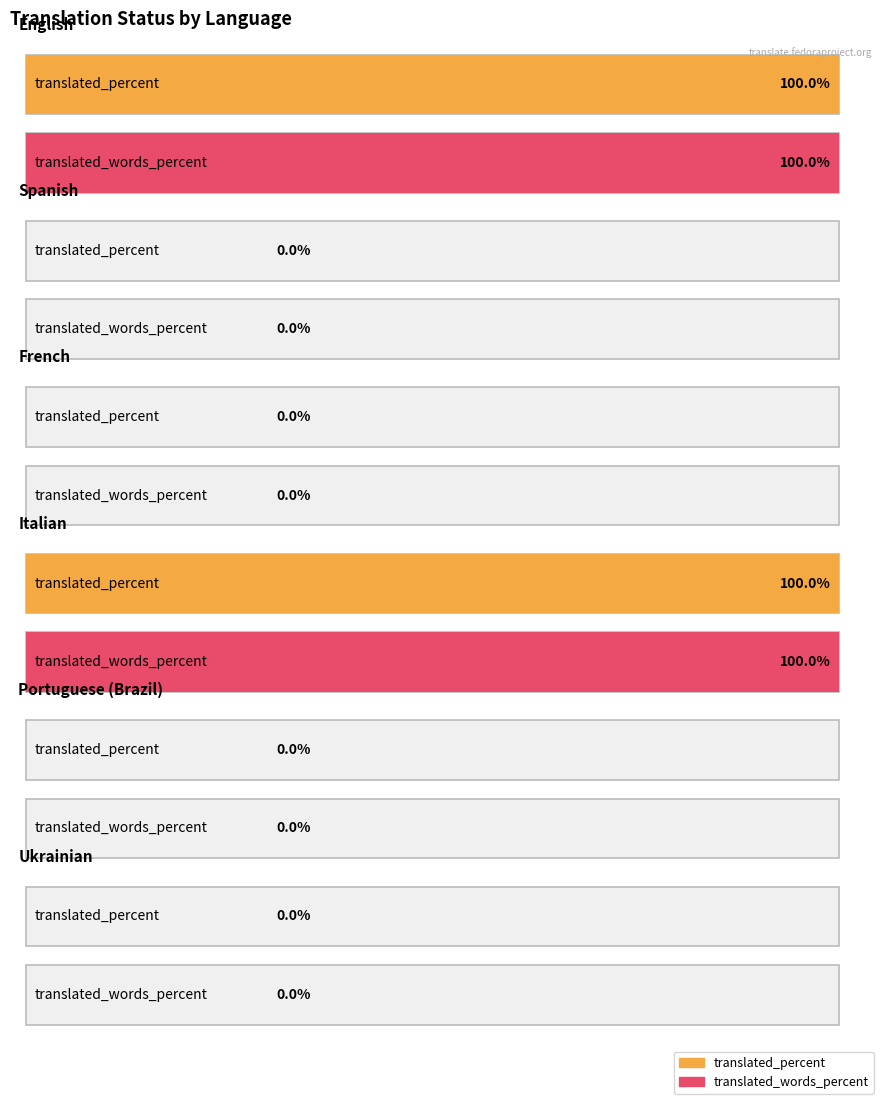

Is it true that translated equals -6 at Ukrainian?

False